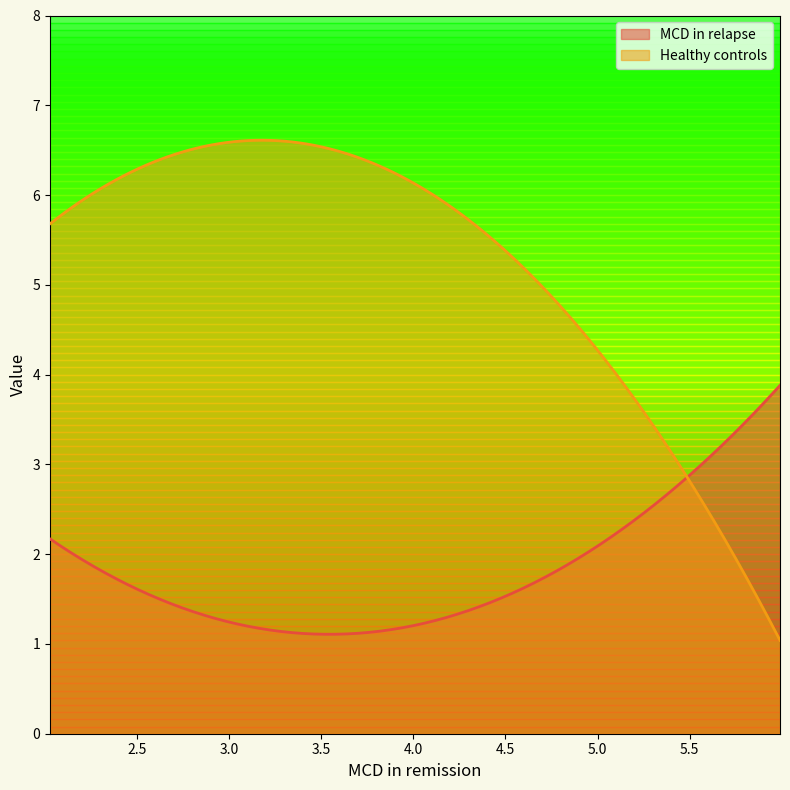

What is the label of the 2nd point from the left?

3.81